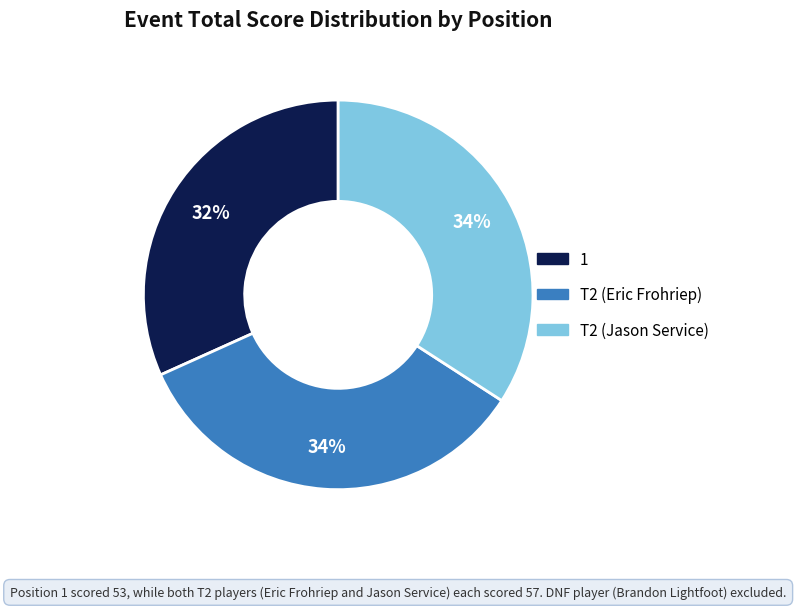

What is the ratio of the value at T2 (Jason Service) to the value at T2 (Eric Frohriep)?

1.0